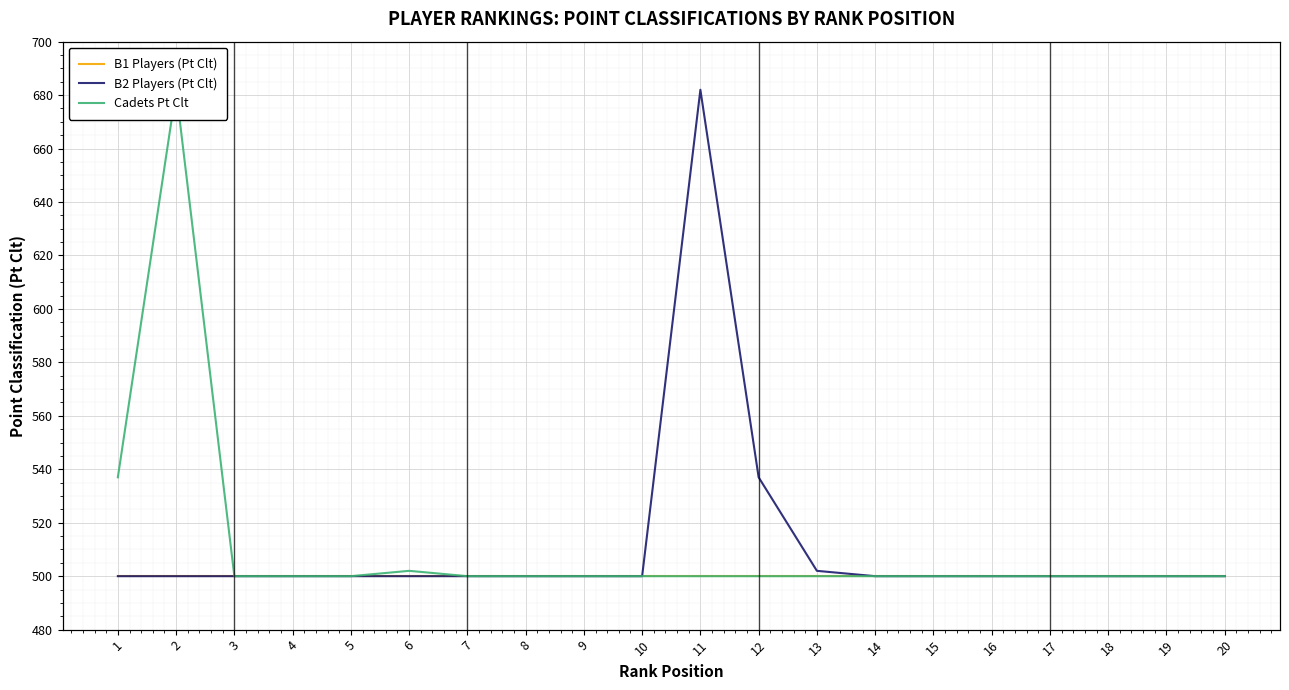

What is the total value across all series at 15?

1500